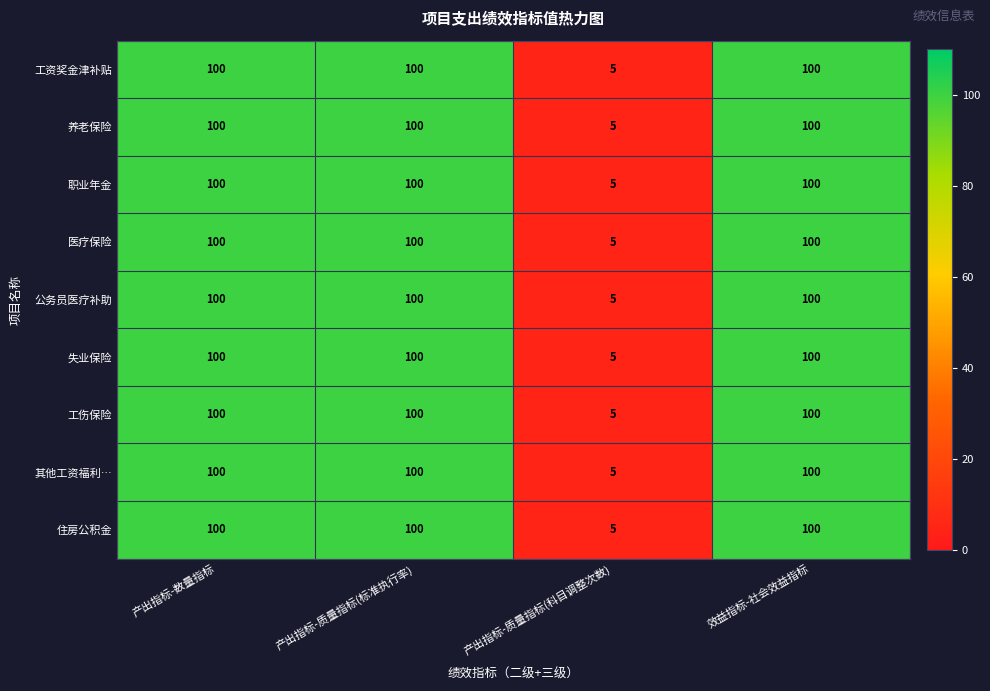

What is the total value across all series at 产出指标-质量指标(科目调整次数)?

45